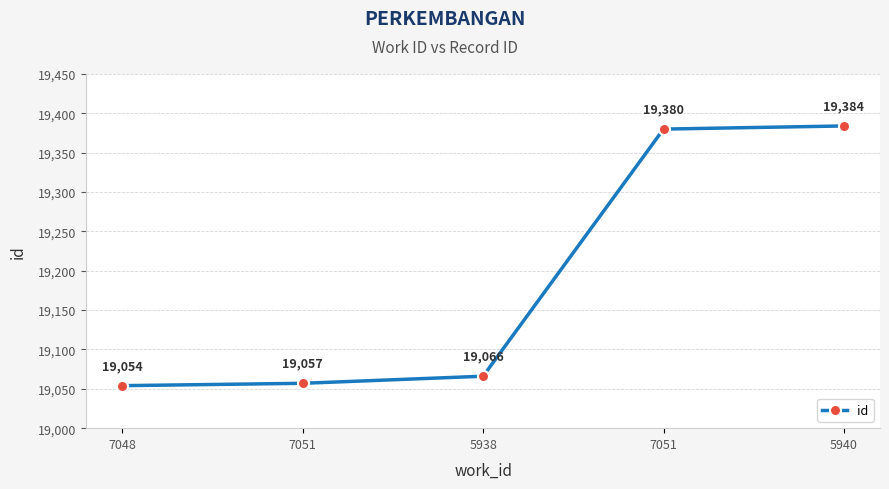

What is the label of the 4th point from the right?

7051